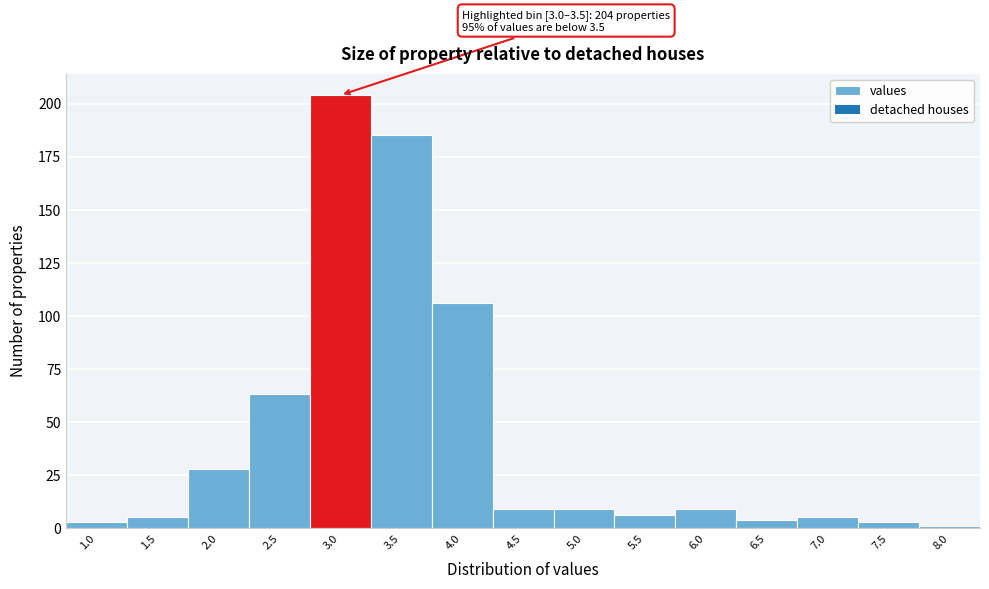

Reading left to right, list all the values displayed in this chart.

1.0=3	1.5=5	2.0=28	2.5=63	3.0=204	3.5=185	4.0=106	4.5=9	5.0=9	5.5=6	6.0=9	6.5=4	7.0=5	7.5=3	8.0=1